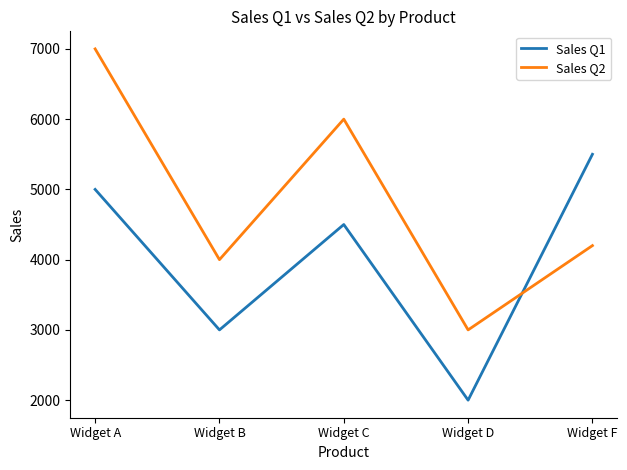

Which series has the largest total across all categories?

Sales Q2